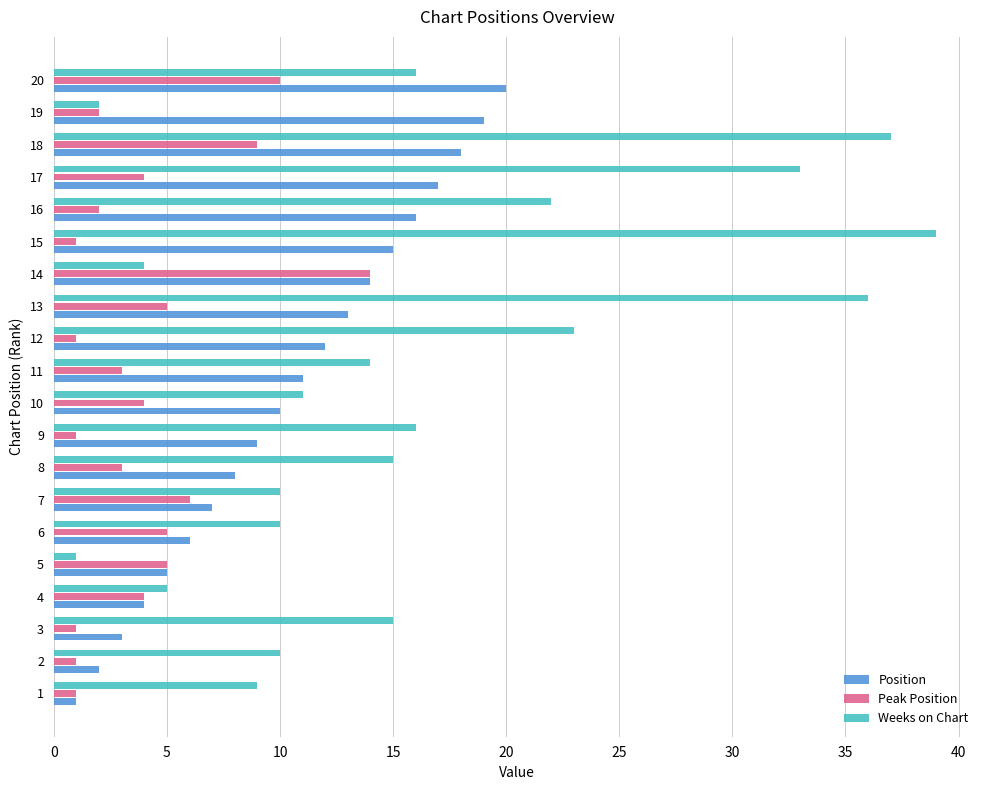

The value of Weeks on Chart at 19 is 4. True or false?

False